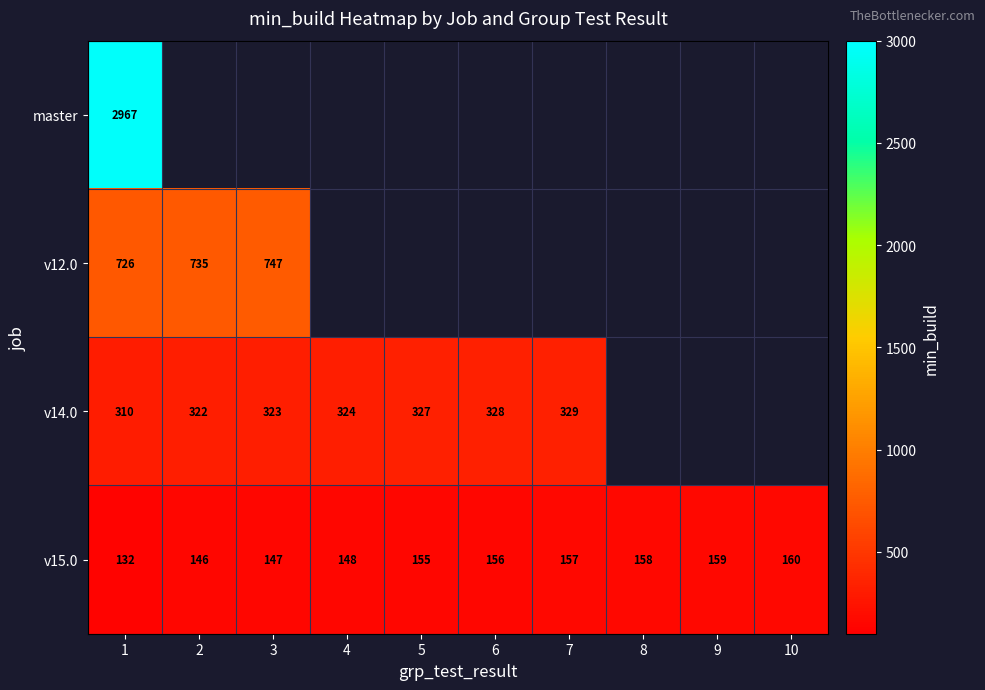

What is the sum of all v15.0 values?

1518